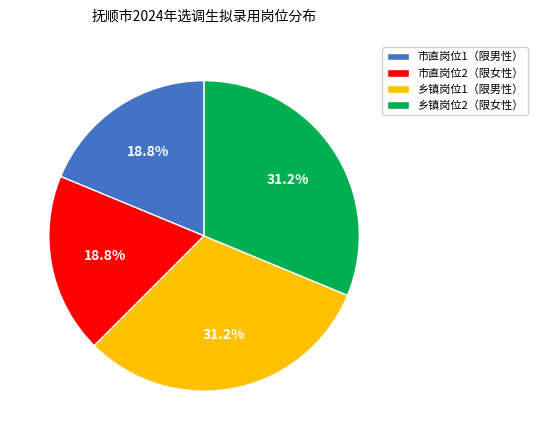

What percentage is NOT represented by 乡镇岗位1（限男性）?

68.8%